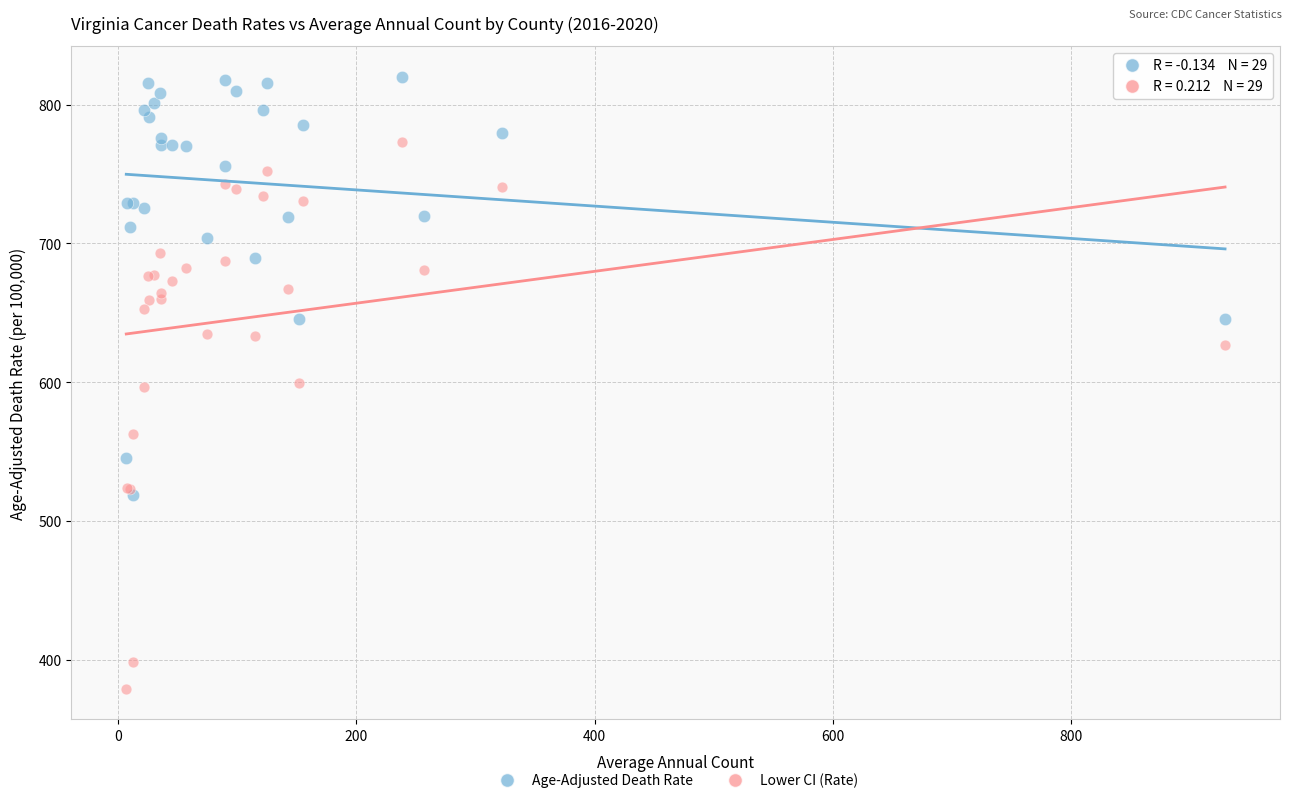

In the Lower CI (Rate) series, what Y value is closest to 576?

562.9